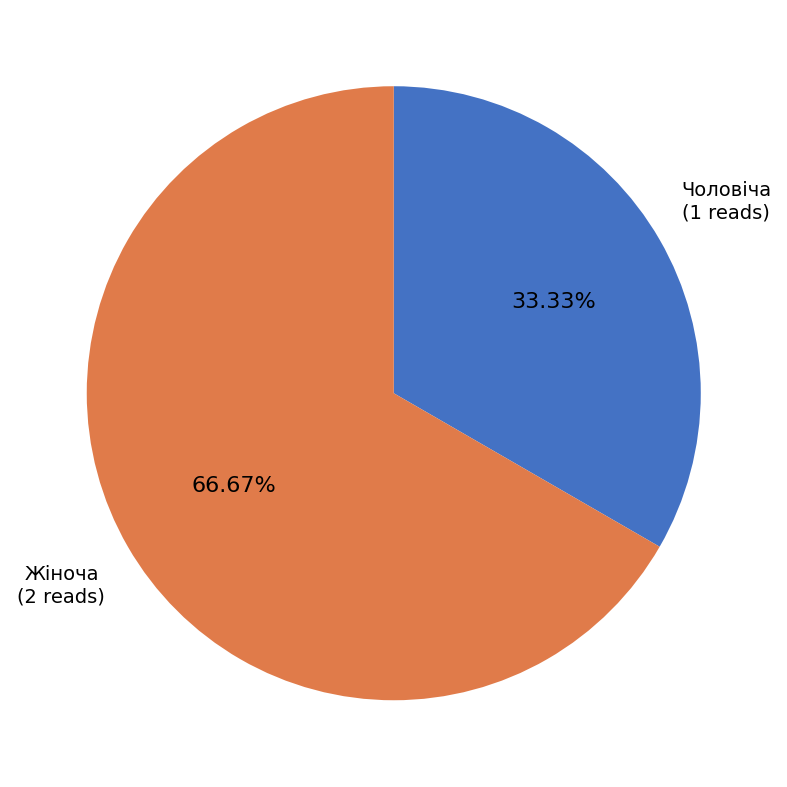

The Чоловіча slice represents 27% of the pie. True or false?

False